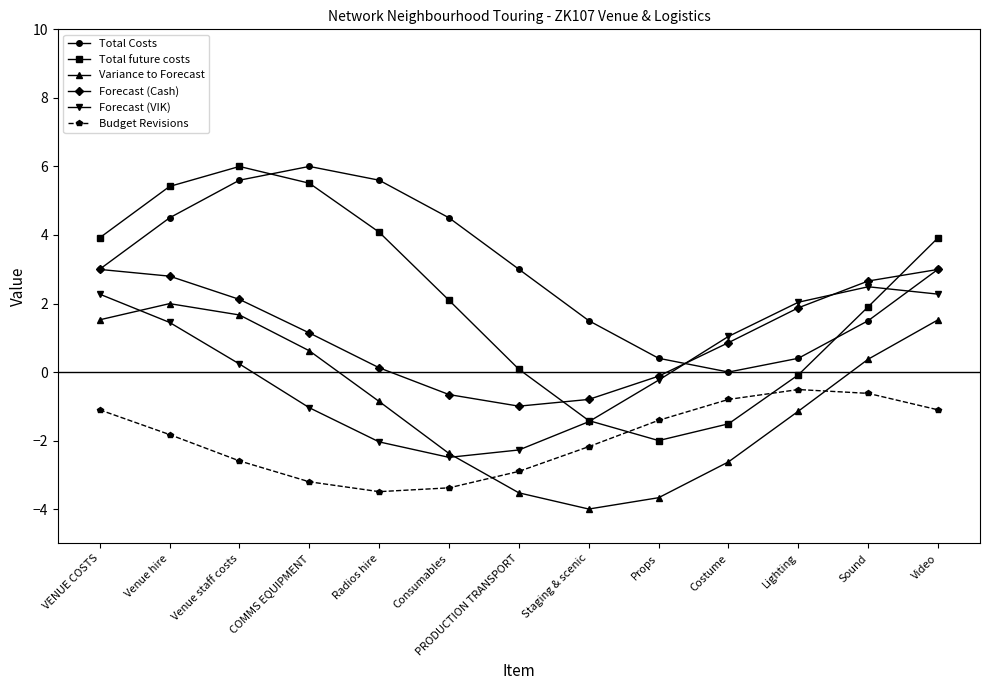

What is the smallest value displayed?

-4.0